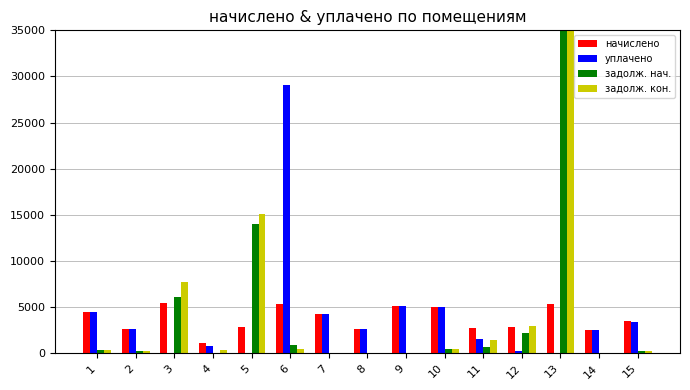

What are all the series names shown in the legend?

начислено, уплачено, задолж. нач., задолж. кон.